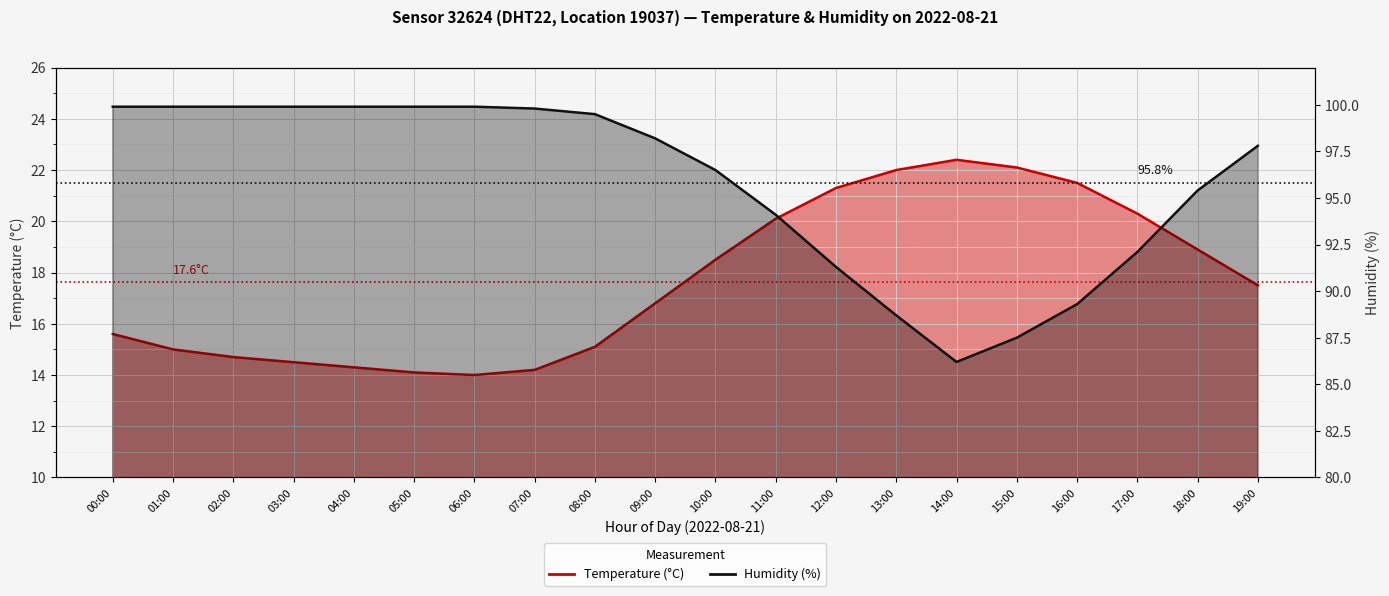

Reading left to right, extract all data points from this chart.

Temperature: 15.6	15.0	14.7	14.5	14.3	14.1	14.0	14.2	15.1	16.8	18.5	20.1	21.3	22.0	22.4	22.1	21.5	20.3	18.9	17.5
Humidity: 99.9	99.9	99.9	99.9	99.9	99.9	99.9	99.8	99.5	98.2	96.5	94.1	91.3	88.7	86.2	87.5	89.3	92.1	95.4	97.8